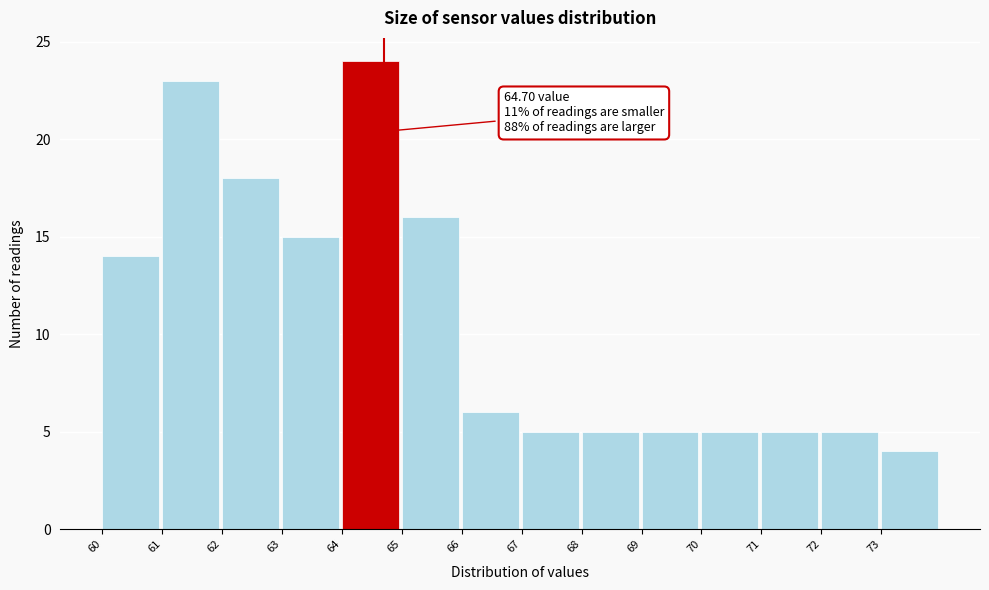

Which range on the x-axis has the tallest bar?

64 to 65